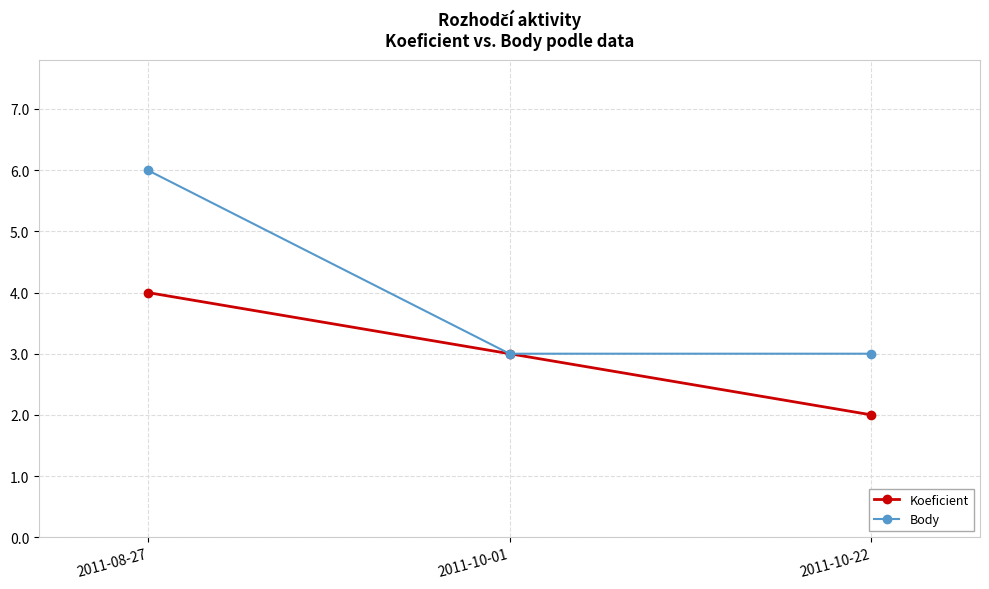

What is the spread (max minus min) of values at 2011-10-22?

1